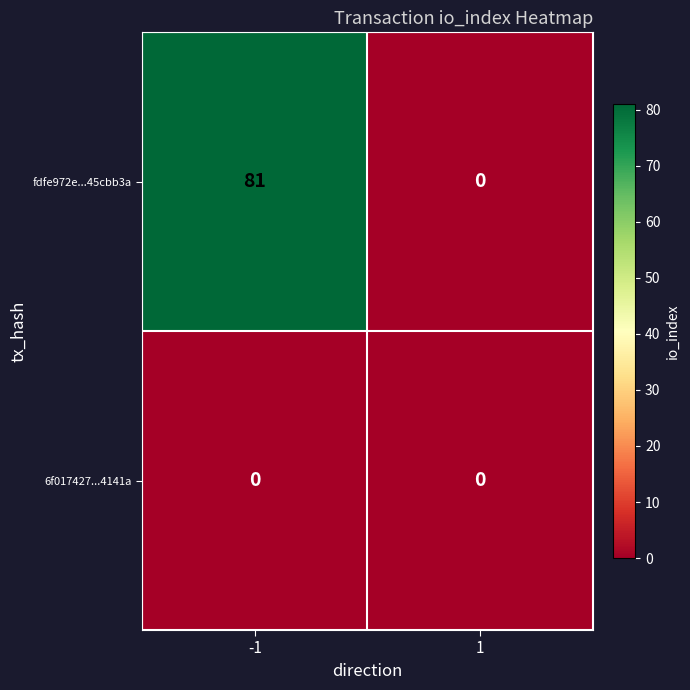

Reading left to right, what are all the values shown in this chart?

fdfe972e...45cbb3a: -1=81	1=0
6f017427...4141a: -1=0	1=0